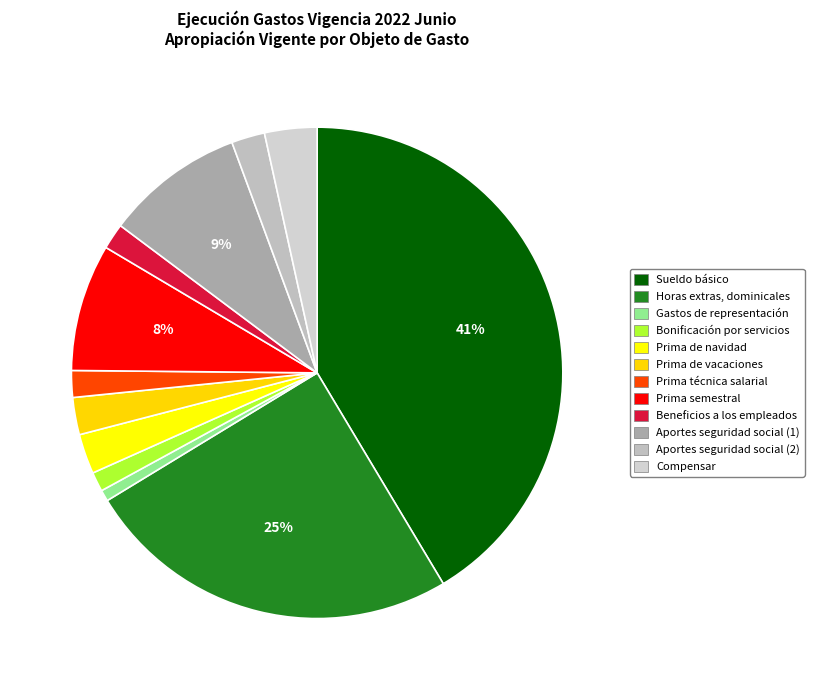

Does any single category account for the majority?

No